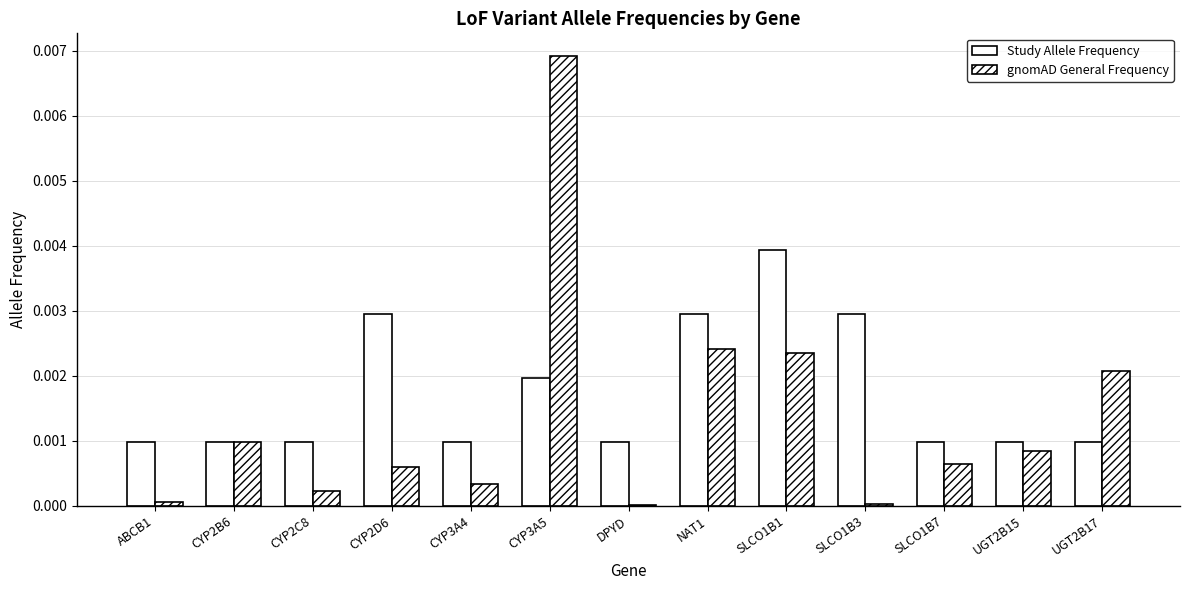

How many series are shown in this chart?

2